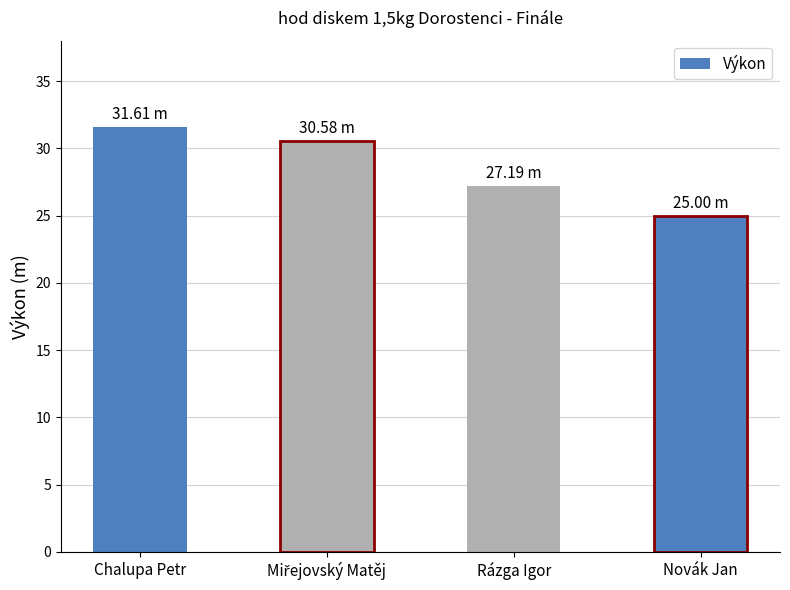

What is the greatest value displayed?

31.6